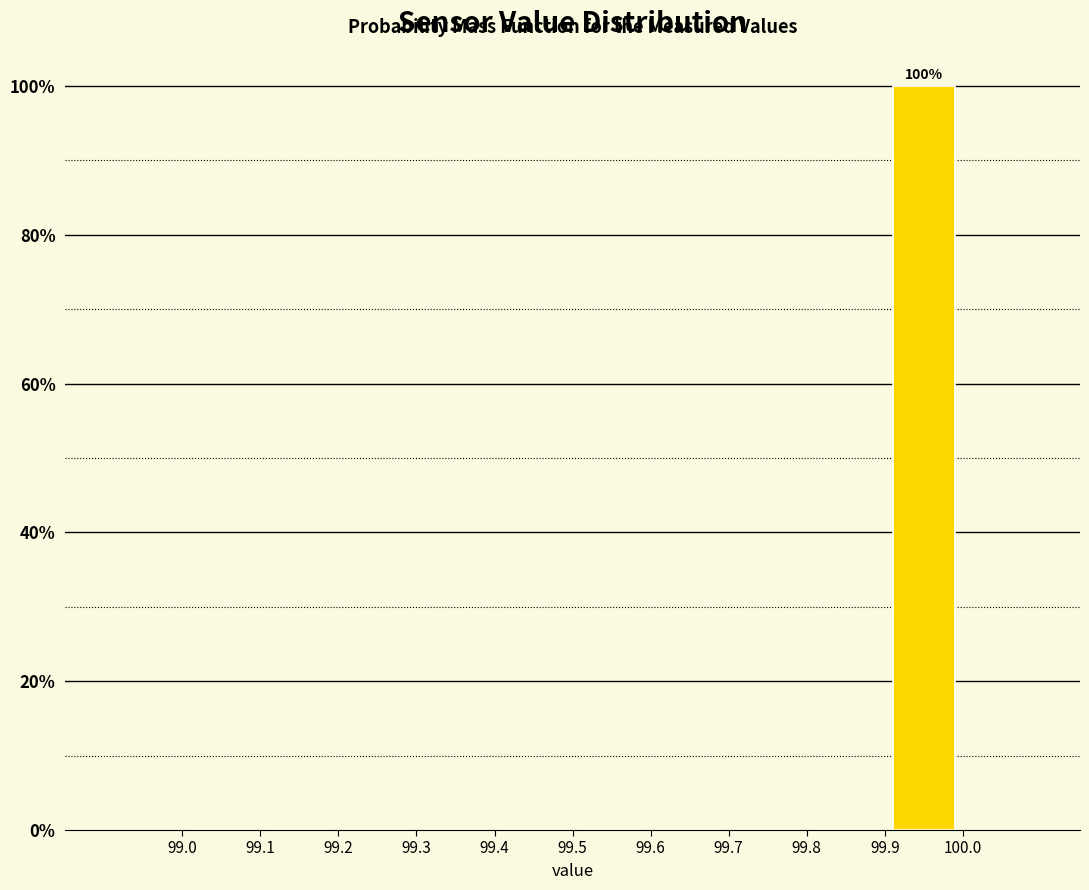

Which range on the x-axis has the tallest bar?

99.9 to 100.0